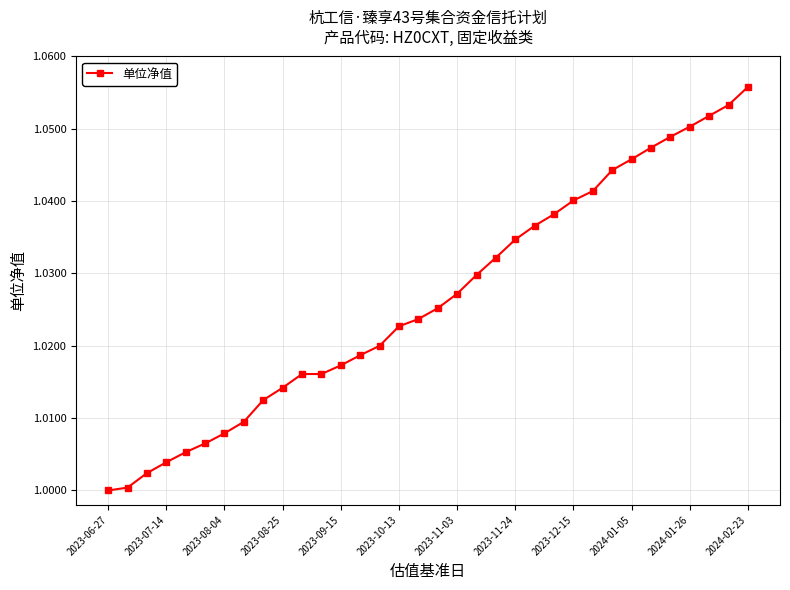

True or false: there are more than 2 points higher than both neighbors.

False